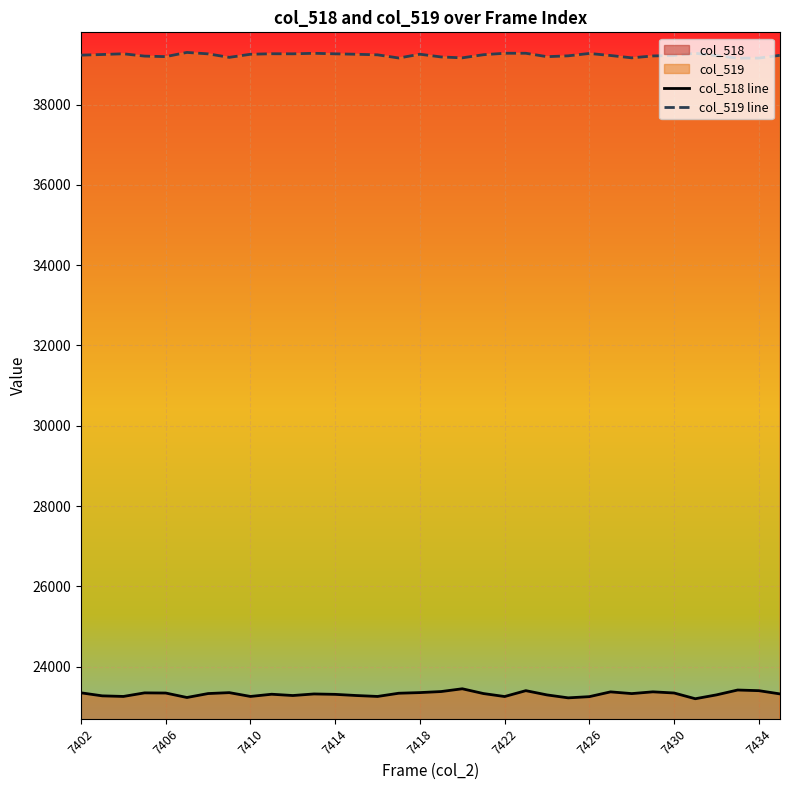

How many series are shown in this chart?

2